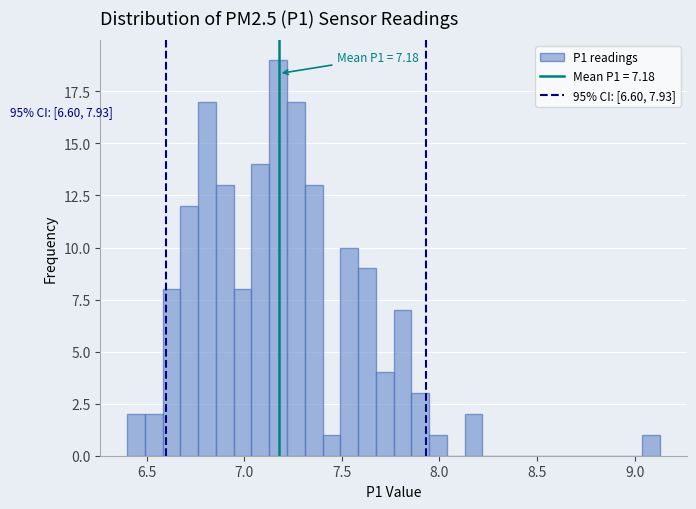

Read against the x-axis, roughly where is the centre of the tallest bar?

7.15